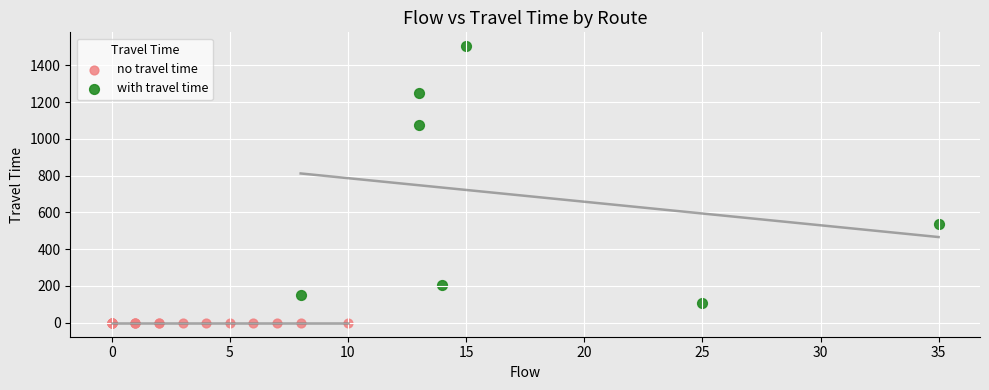

Which series contains the highest Y value?

with travel time